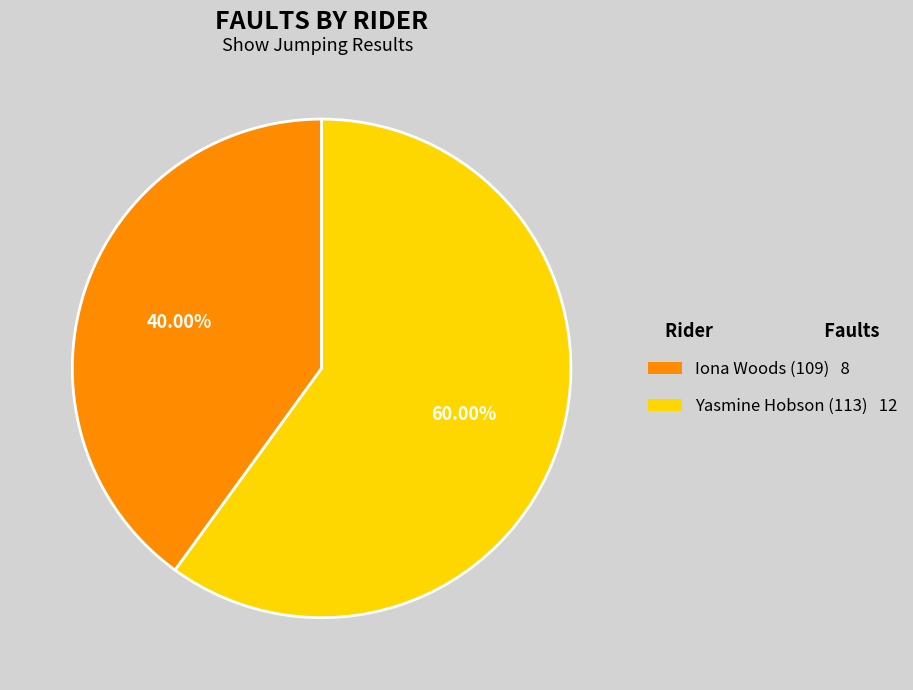

Does any single category account for the majority?

Yes